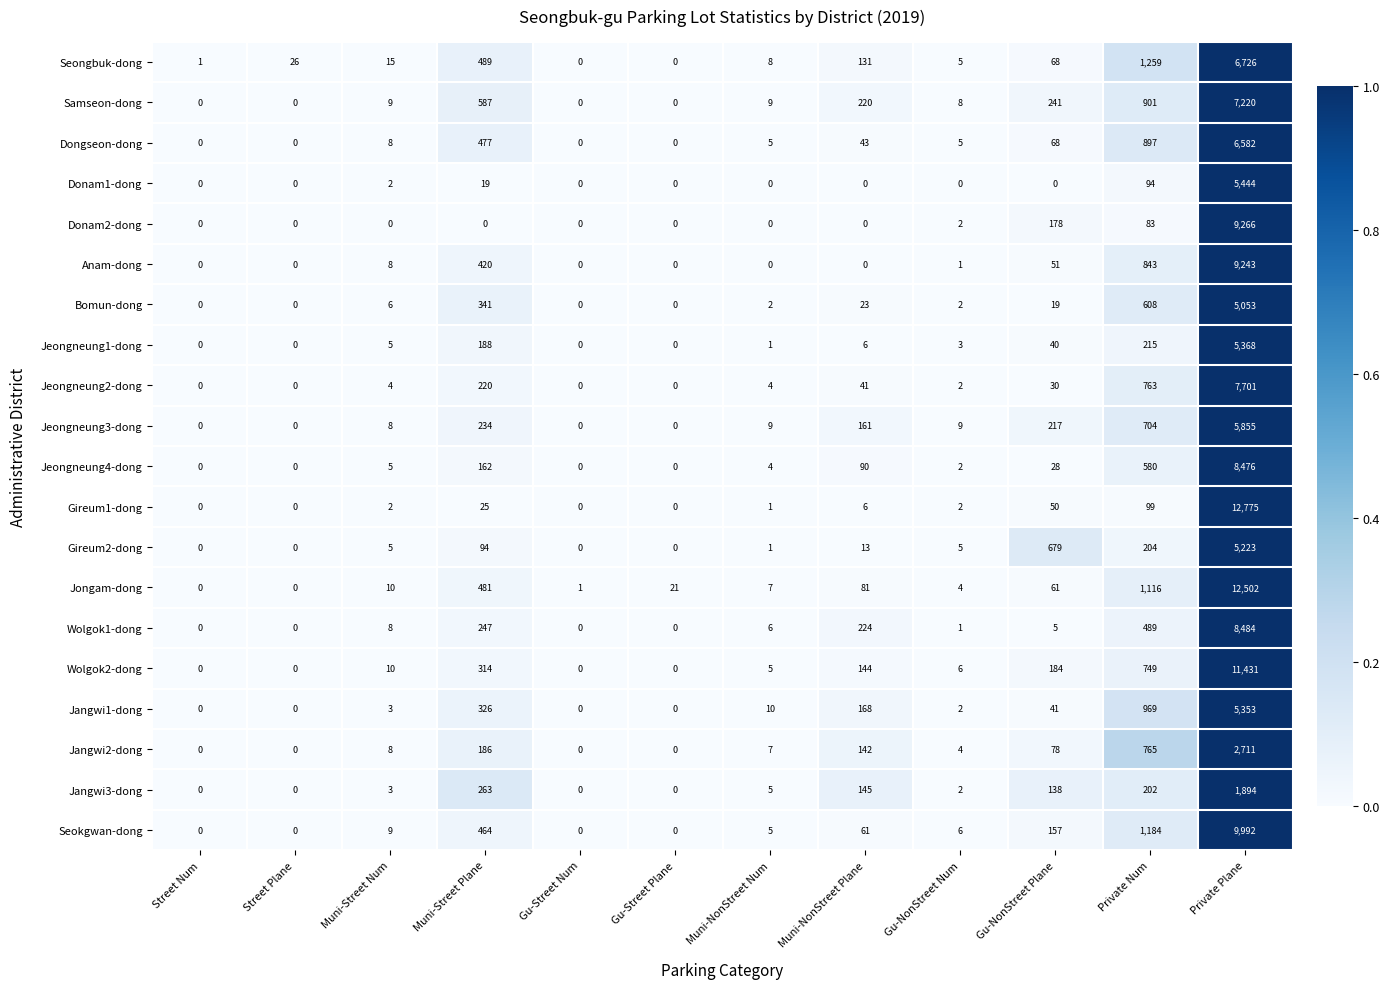

List the series in order of their peak value, highest first.

Gireum1-dong, Jongam-dong, Wolgok2-dong, Seokgwan-dong, Donam2-dong, Anam-dong, Wolgok1-dong, Jeongneung4-dong, Jeongneung2-dong, Samseon-dong, Seongbuk-dong, Dongseon-dong, Jeongneung3-dong, Donam1-dong, Jeongneung1-dong, Jangwi1-dong, Gireum2-dong, Bomun-dong, Jangwi2-dong, Jangwi3-dong